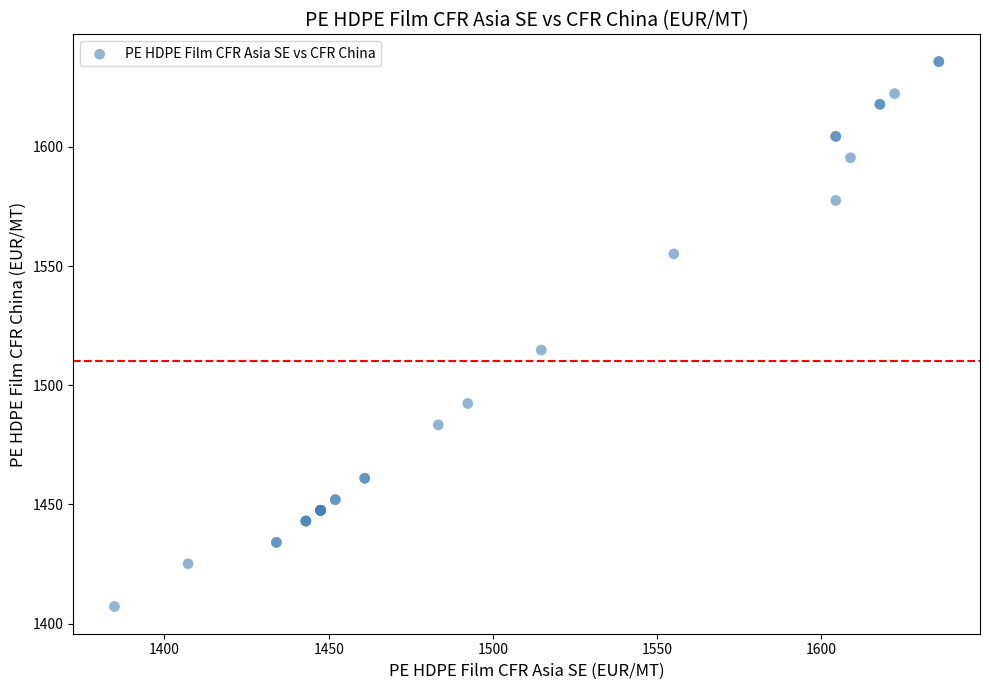

What Y value in the scatter plot is closest to 1521?

1514.7